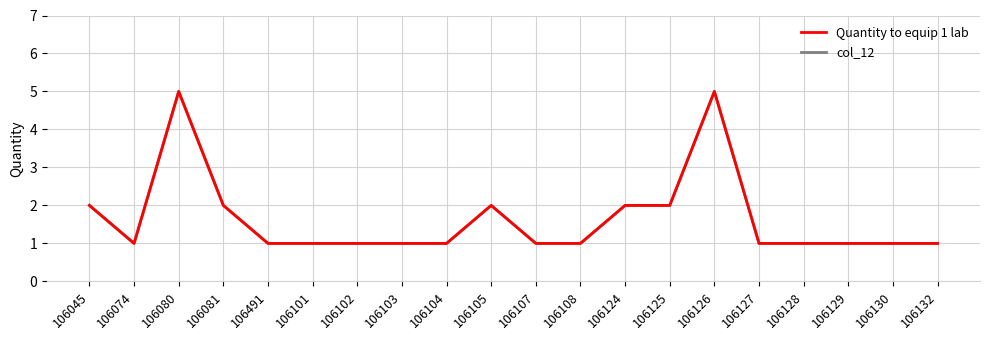

The col_12 series shows 2 at 106074. True or false?

False